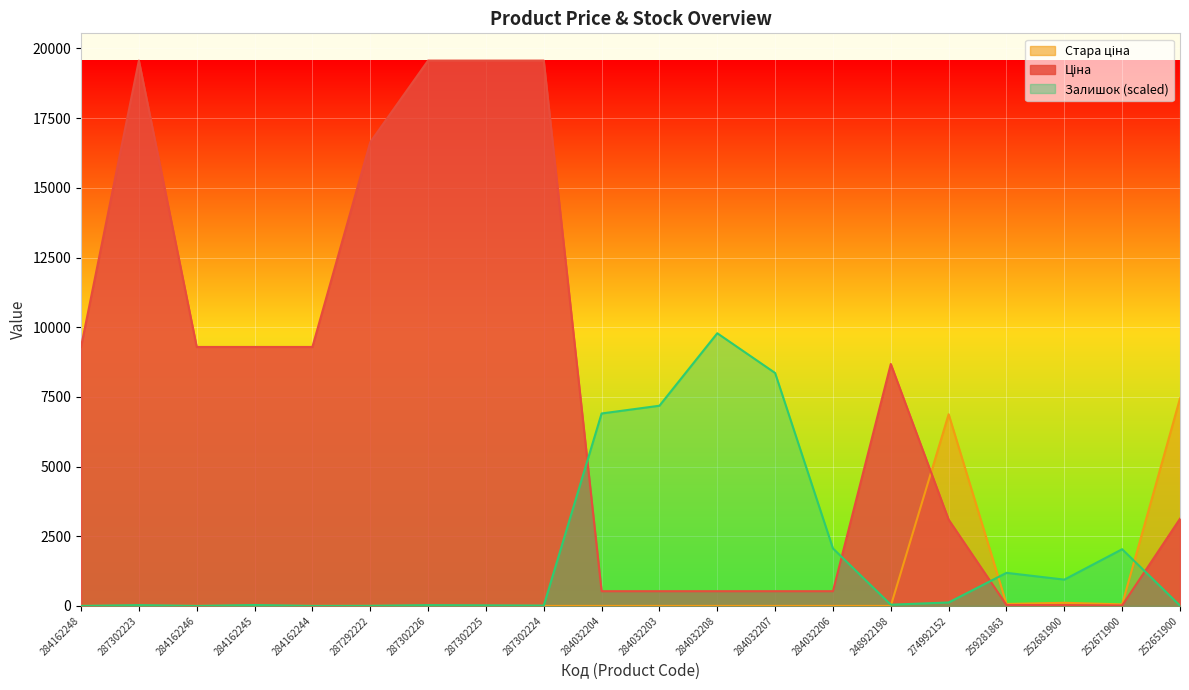

Is it true that Ціна equals 718.5 at 284032207?

False